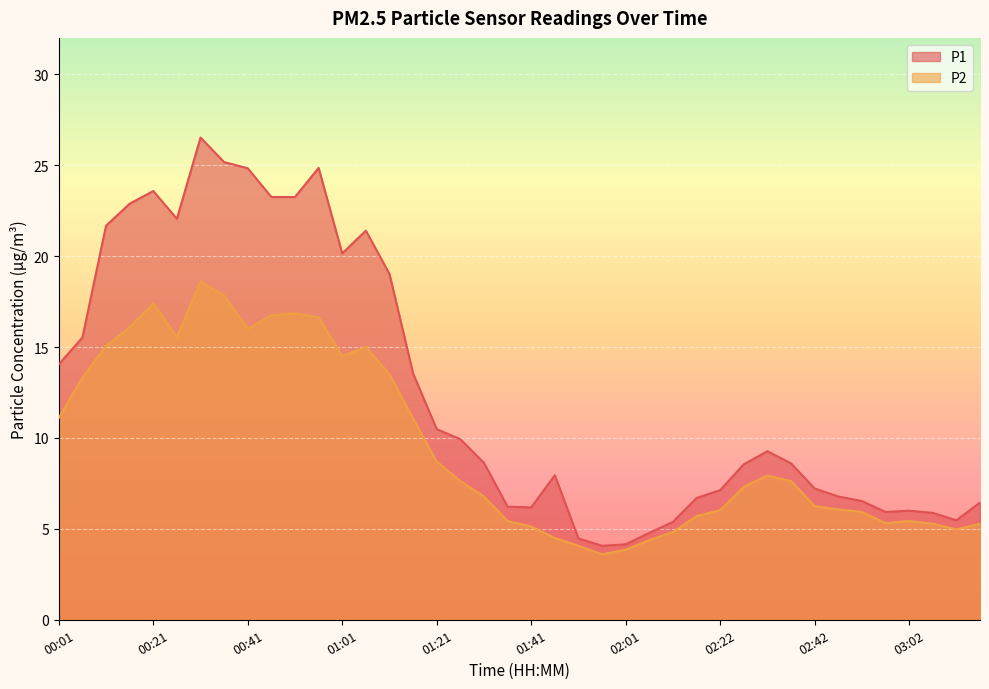

Count the number of data series in this chart.

2